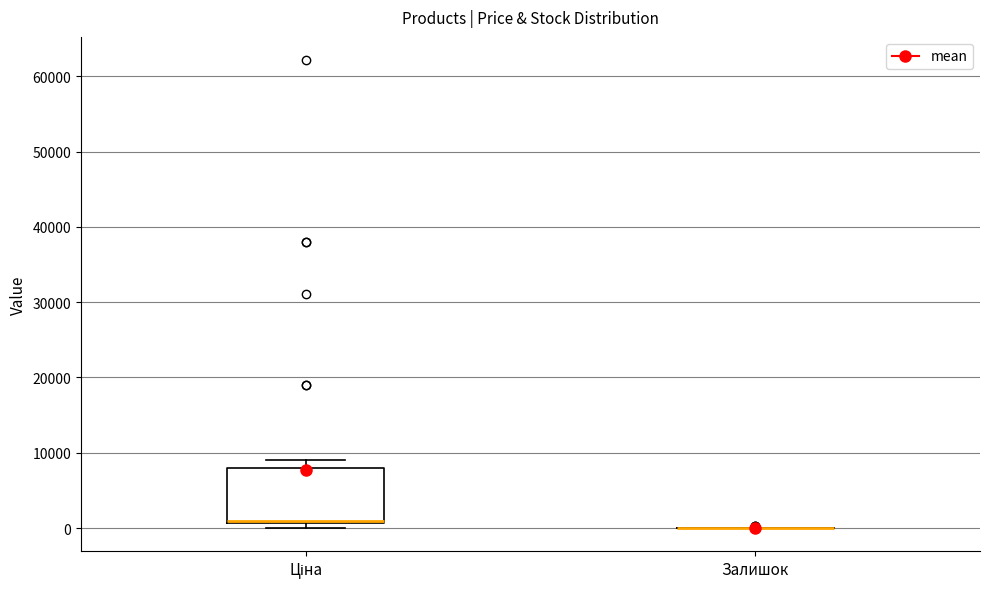

Which box is the tallest, from its lower edge to its upper edge?

Ціна